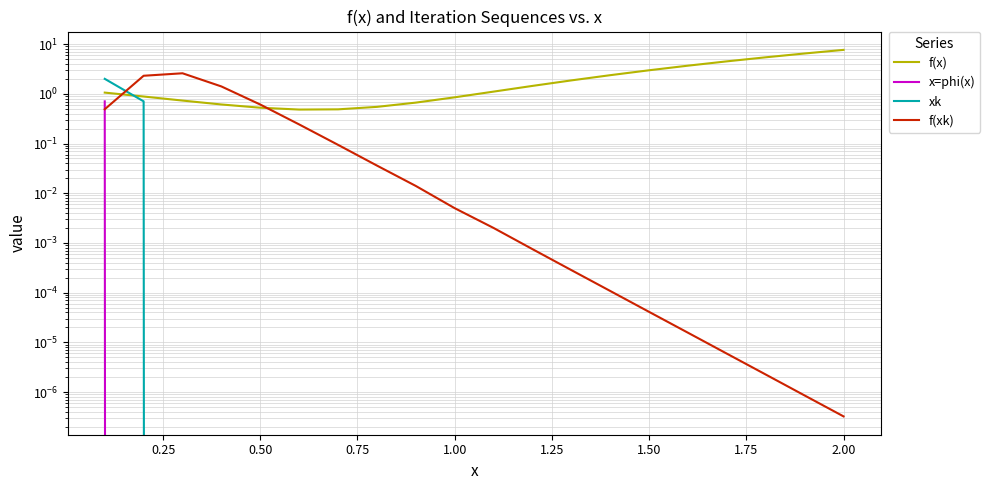

What are all the series names shown in the legend?

f(x), x=phi(x), xk, f(xk)